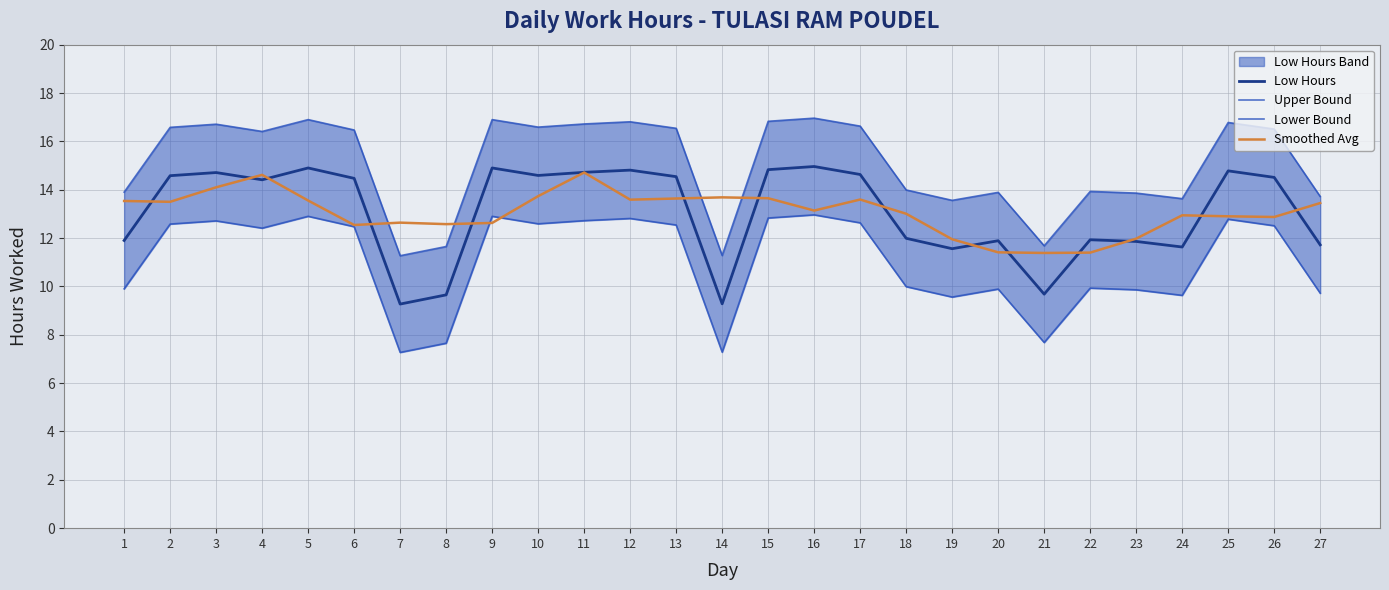

Reading left to right, what are all the values shown in this chart?

Low Hours: 11.9	14.6	14.7	14.4	14.9	14.5	9.3	9.7	14.9	14.6	14.7	14.8	14.5	9.3	14.8	15.0	14.6	12.0	11.6	11.9	9.7	11.9	11.9	11.6	14.8	14.5	11.7
Upper Bound: 13.9	16.6	16.7	16.4	16.9	16.5	11.3	11.7	16.9	16.6	16.7	16.8	16.5	11.3	16.8	17.0	16.6	14.0	13.6	13.9	11.7	13.9	13.9	13.6	16.8	16.5	13.7
Lower Bound: 9.9	12.6	12.7	12.4	12.9	12.5	7.3	7.7	12.9	12.6	12.7	12.8	12.5	7.3	12.8	13.0	12.6	10.0	9.6	9.9	7.7	9.9	9.9	9.6	12.8	12.5	9.7
Smoothed Avg: 13.5	13.5	14.1	14.6	13.6	12.5	12.6	12.6	12.6	13.7	14.7	13.6	13.6	13.7	13.6	13.1	13.6	13.0	11.9	11.4	11.4	11.4	12.0	12.9	12.9	12.9	13.4